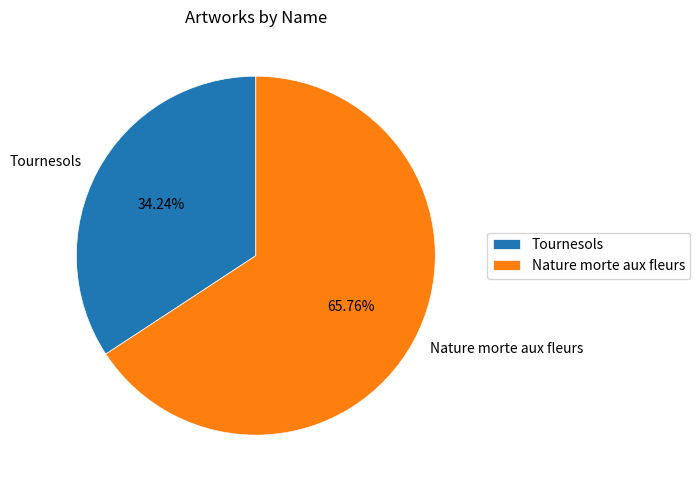

Is it true that Nature morte aux fleurs is 66% of the pie?

True